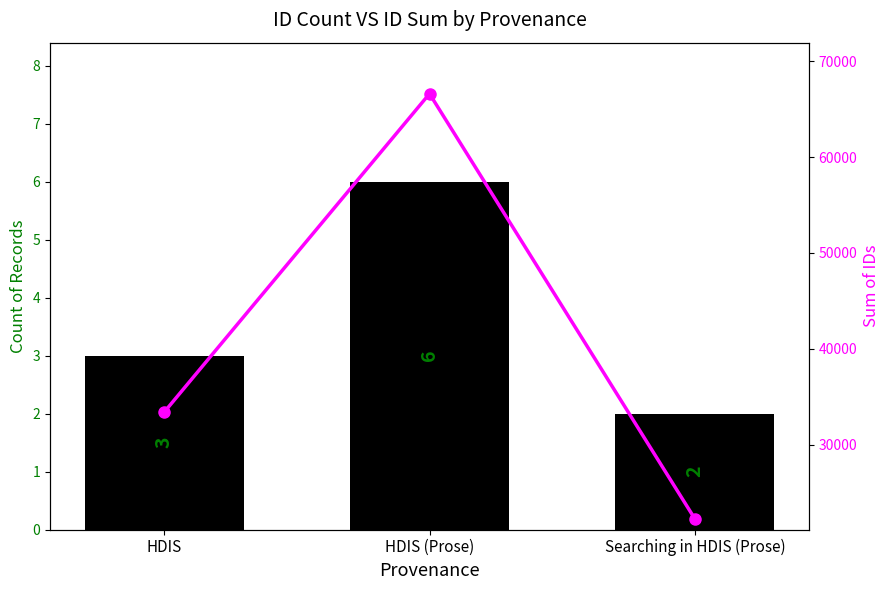

At HDIS (Prose), list the series in order from largest to smallest.

Sum of IDs, Count of Records